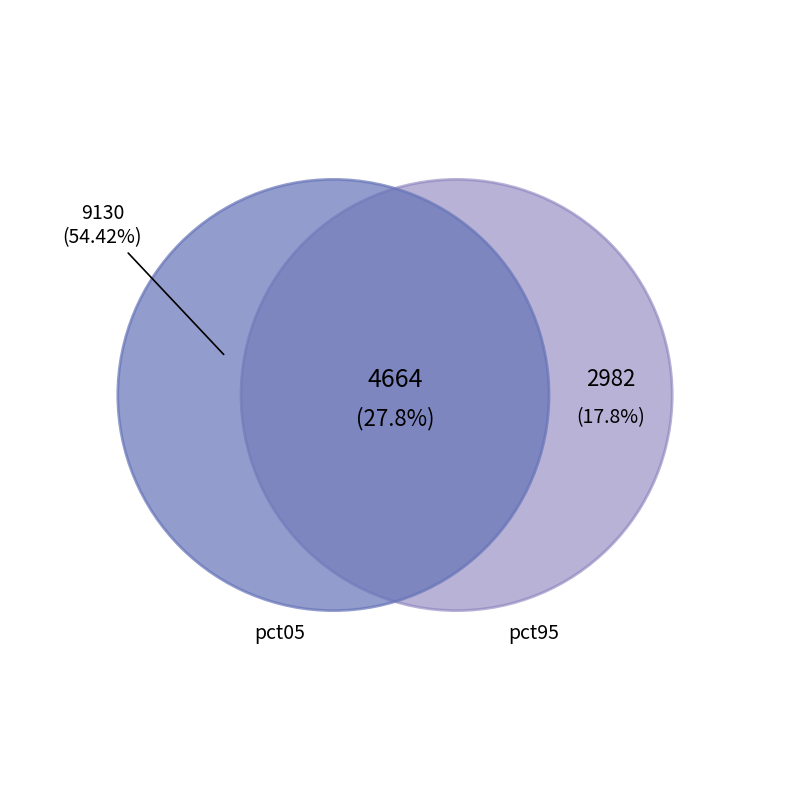

Is it true that pct35 is 19% of the pie?

False